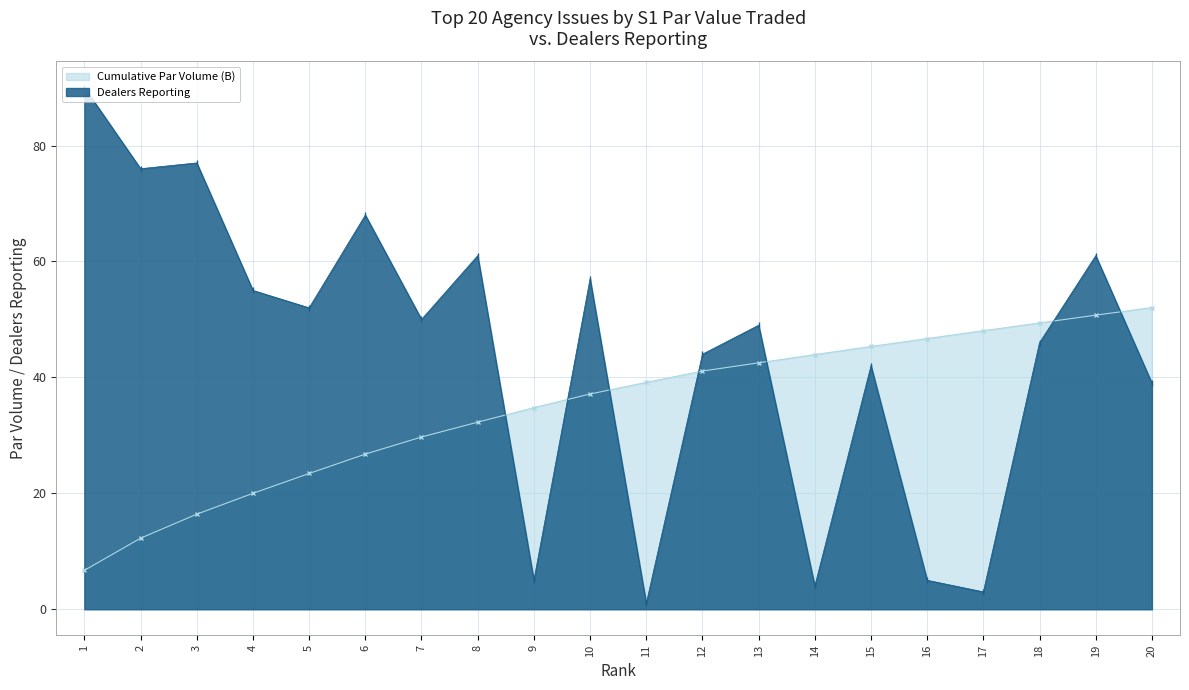

At which label is the value closest to 45?

12